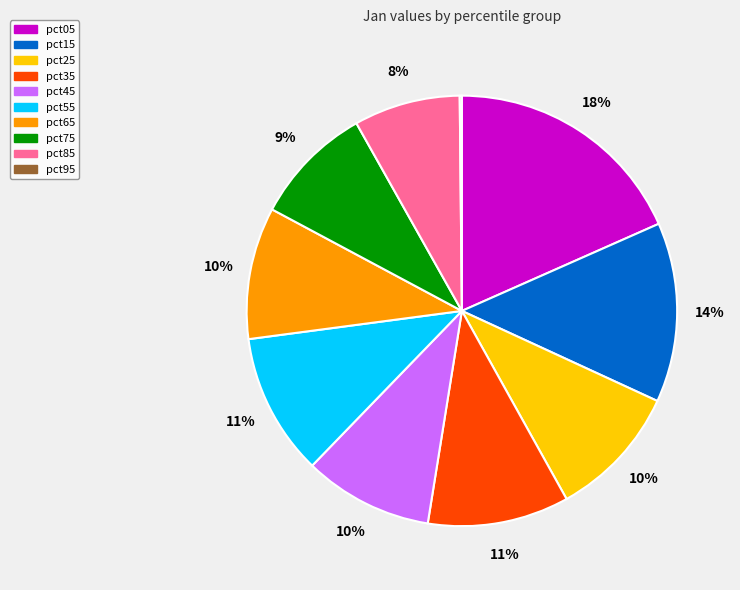

Which category has the biggest portion of the pie?

pct05